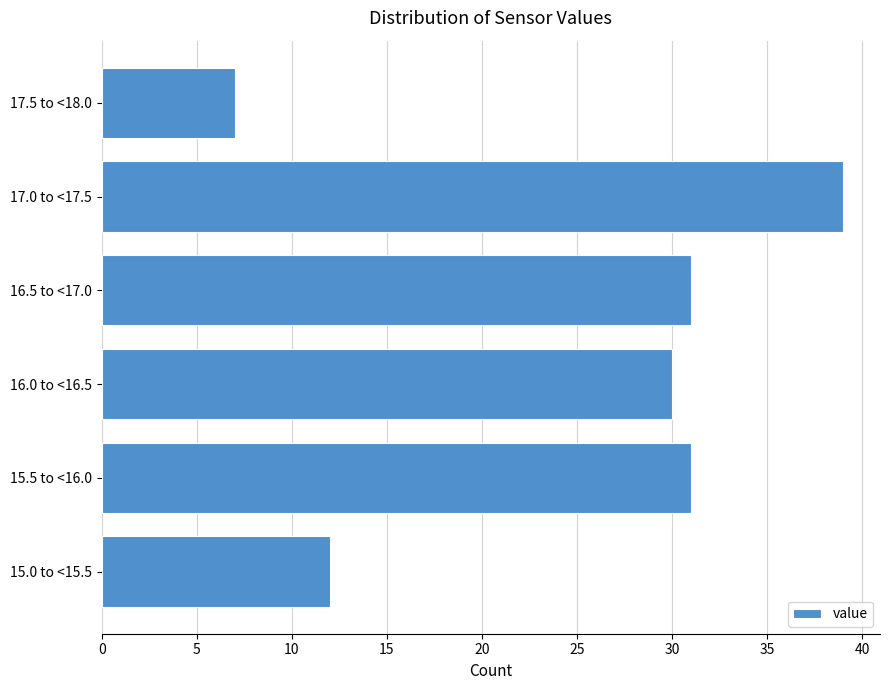

Reading bottom to top, list all the values displayed in this chart.

15.0 to <15.5=12	15.5 to <16.0=31	16.0 to <16.5=30	16.5 to <17.0=31	17.0 to <17.5=39	17.5 to <18.0=7